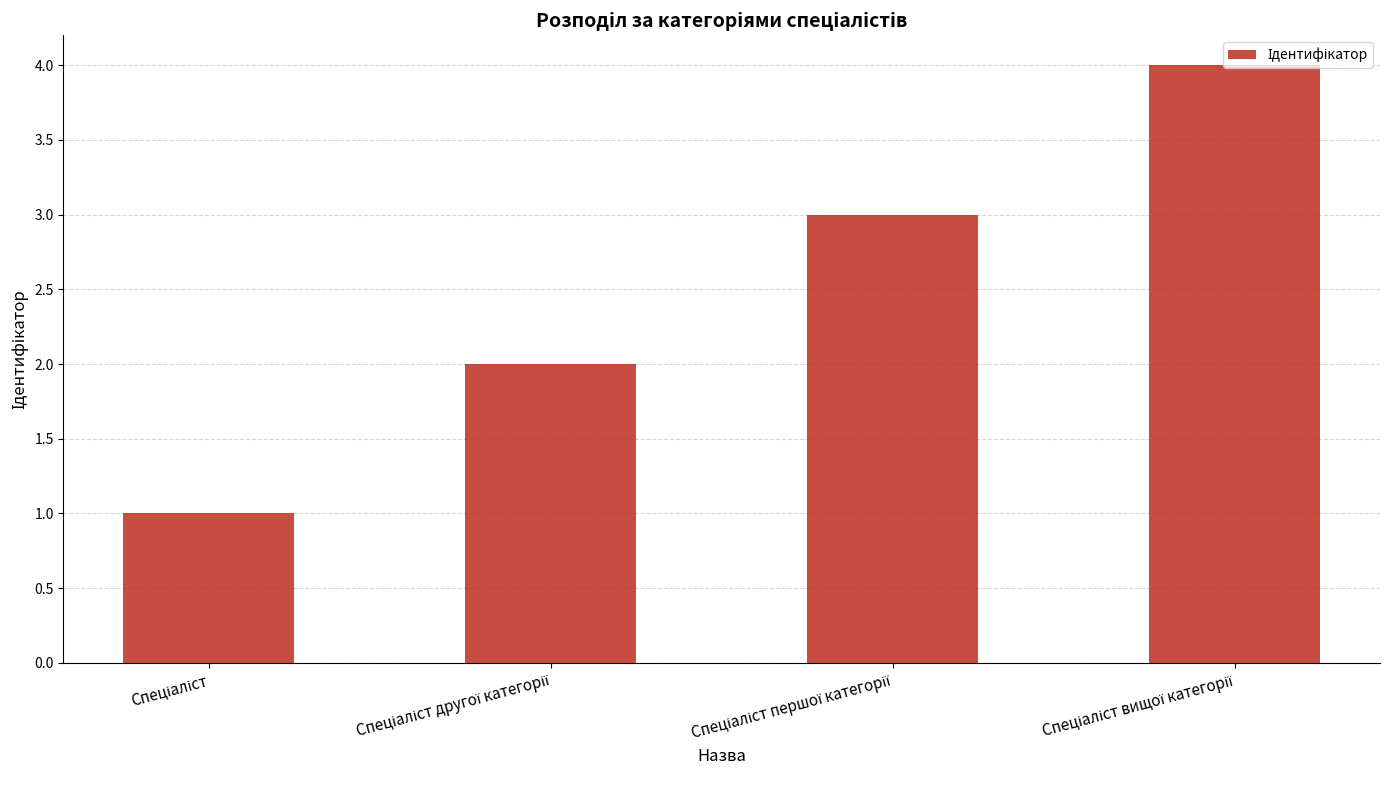

What is the value of the 4th bar from the left?

4